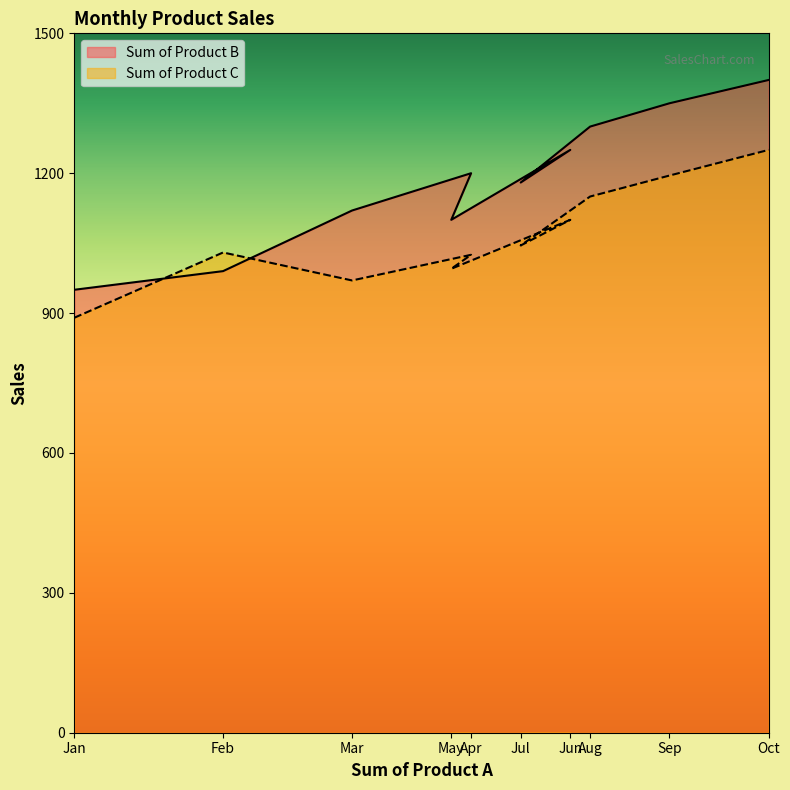

At which label does Sum of Product B first exceed 1200?

Jun